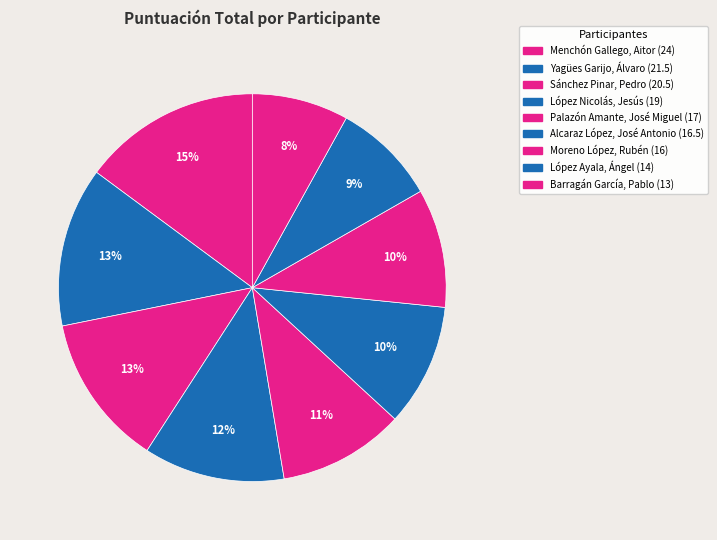

Which slice is the largest?

Menchón Gallego, Aitor